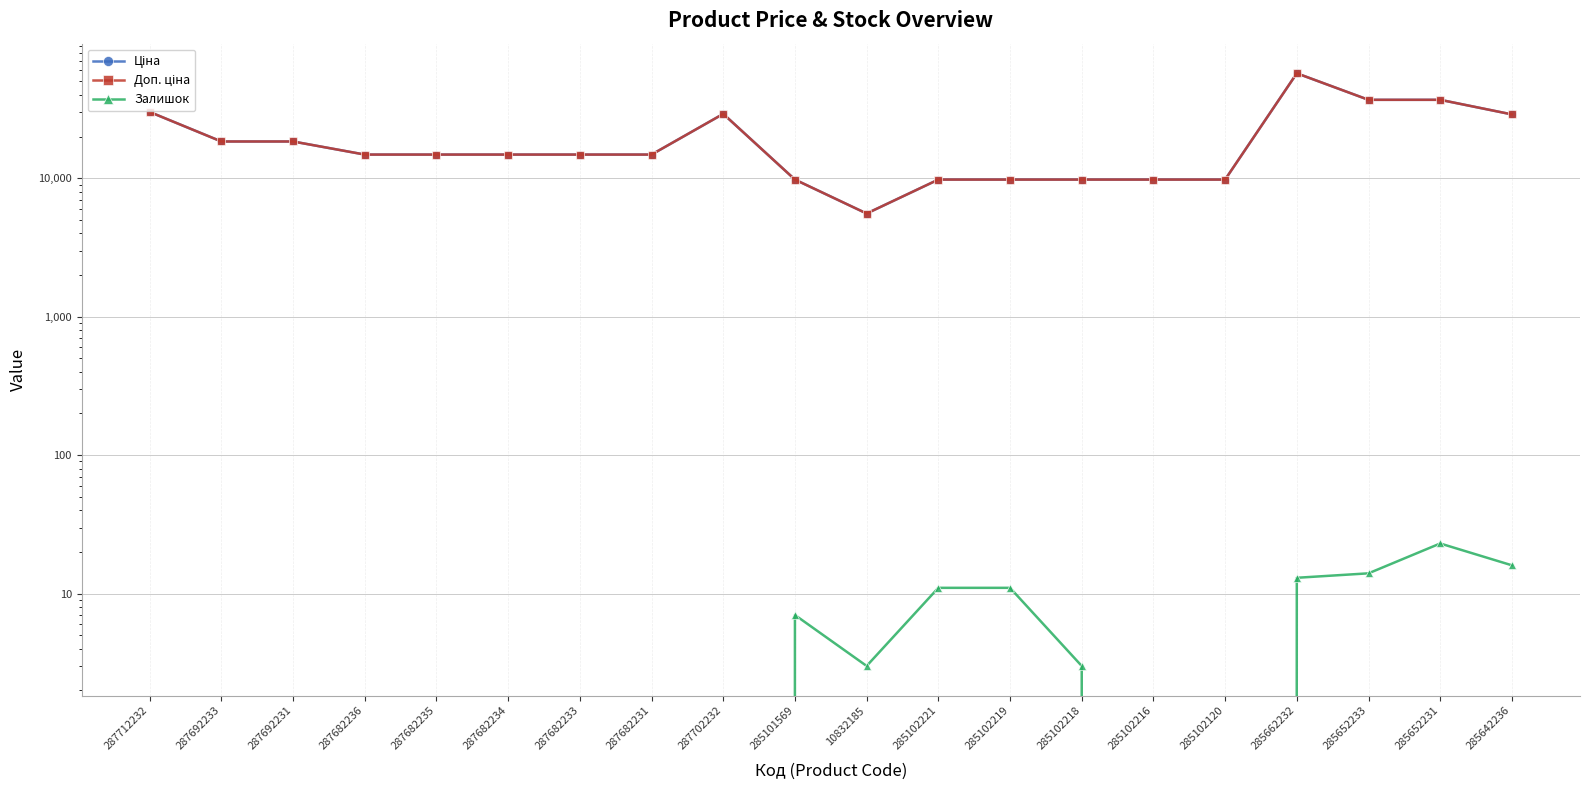

What are all the series names shown in the legend?

Ціна, Доп. ціна, Залишок